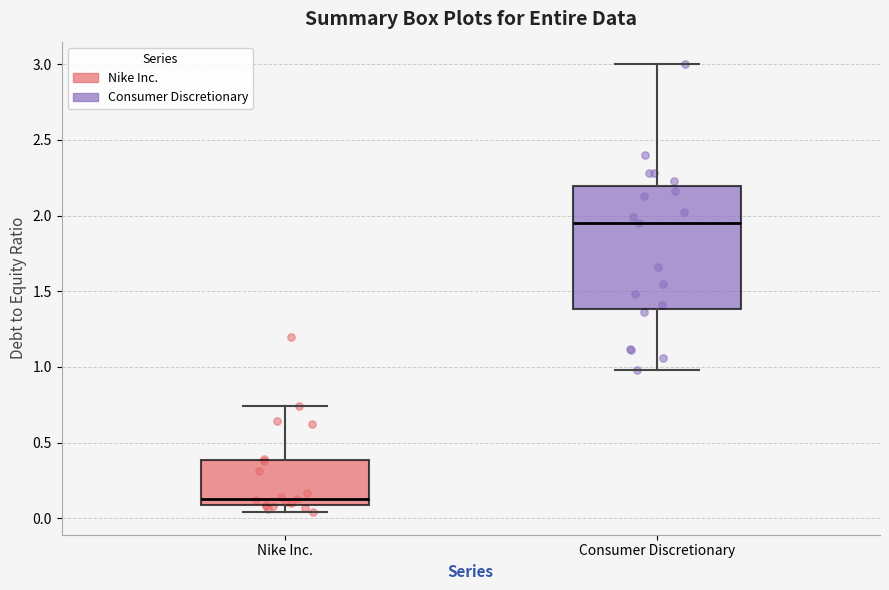

Which box has the highest median line?

Consumer Discretionary